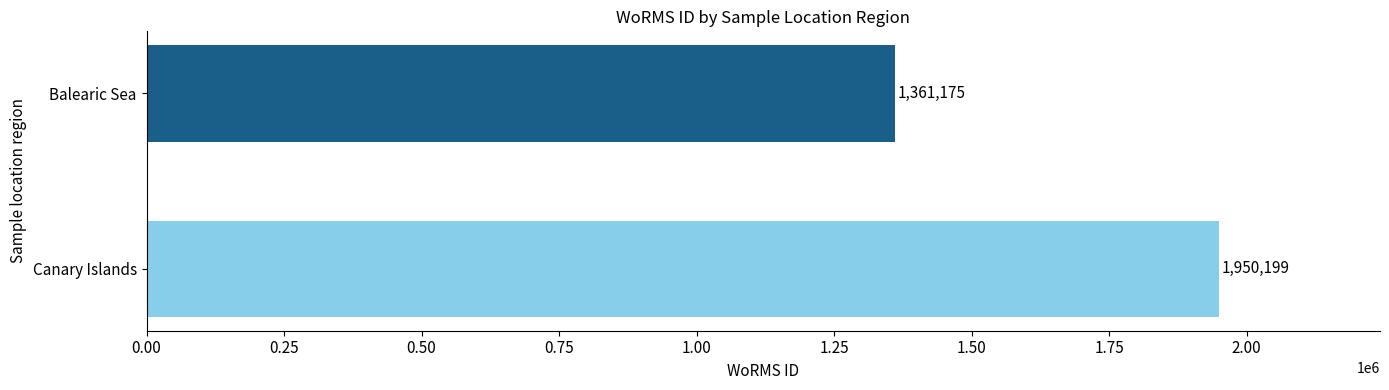

Reading bottom to top, list all the values displayed in this chart.

Canary Islands=1950199	Balearic Sea=1361175